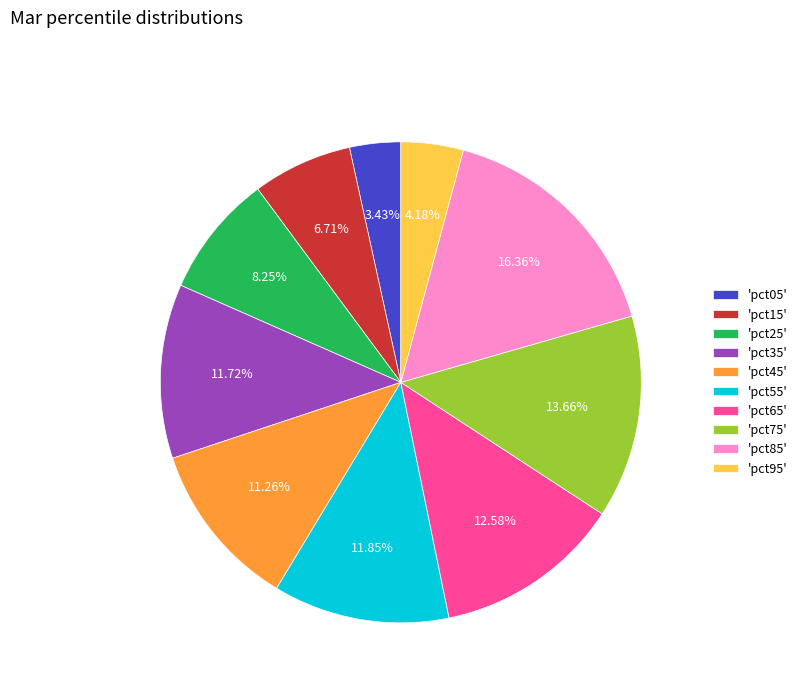

To the nearest percent, what is the average slice percentage?

10%